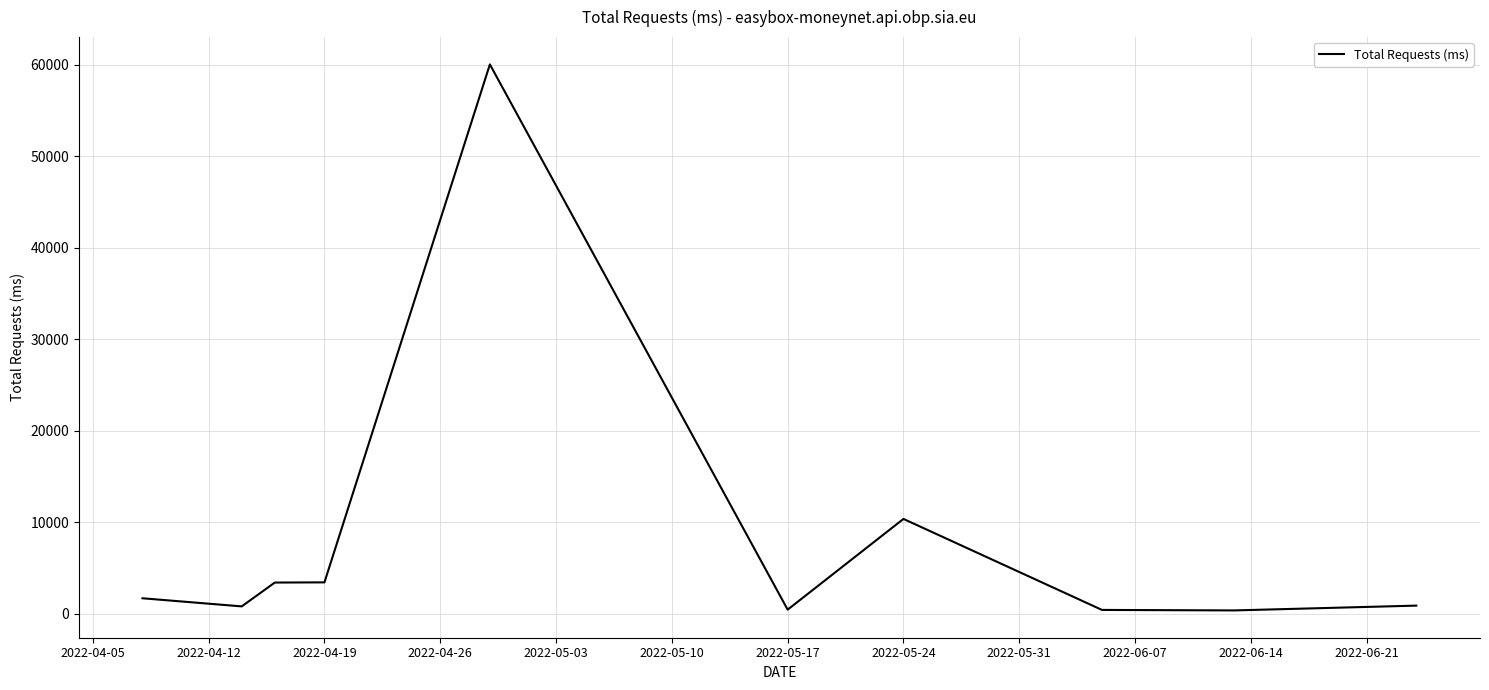

Does the chart display data point markers on the line(s)?

No